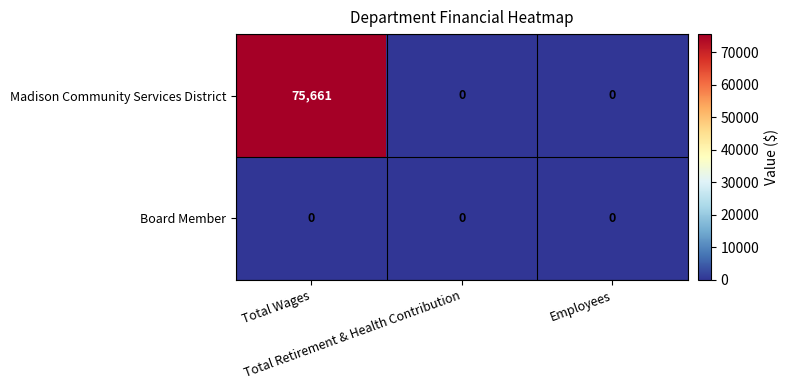

How many distinct data groups are displayed?

2